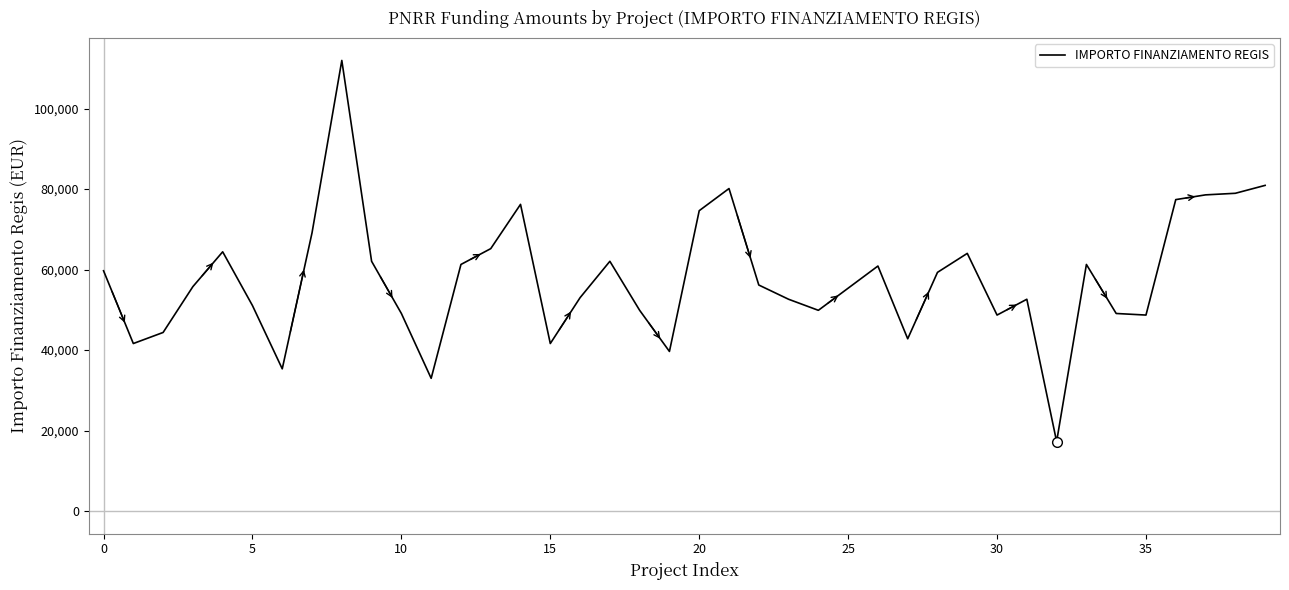

What is the maximum value shown in the chart?

111949.1